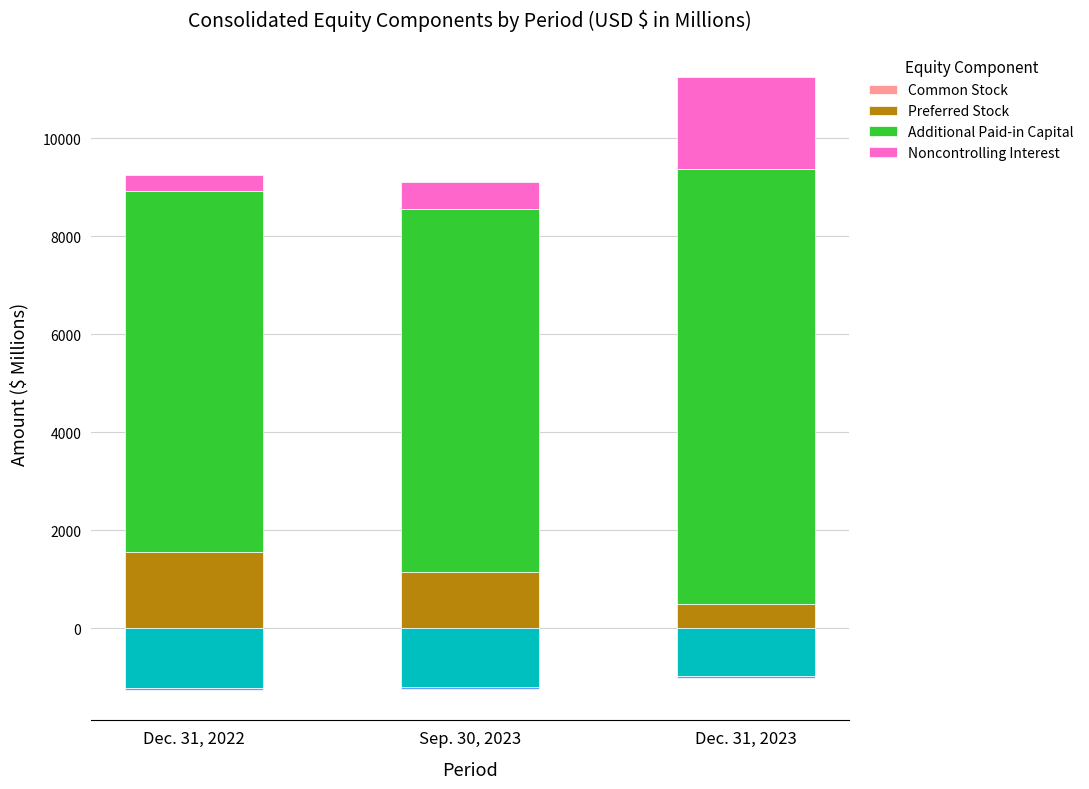

Reading left to right, what are all the values shown in this chart?

Common Stock: Dec. 31, 2022=4.2	Sep. 30, 2023=4.2	Dec. 31, 2023=4.5
Preferred Stock: Dec. 31, 2022=1546.5	Sep. 30, 2023=1152.6	Dec. 31, 2023=486.1
Additional Paid-in Capital: Dec. 31, 2022=7375.3	Sep. 30, 2023=7393.0	Dec. 31, 2023=8879.5
Noncontrolling Interest: Dec. 31, 2022=326.4	Sep. 30, 2023=556.9	Dec. 31, 2023=1866.7